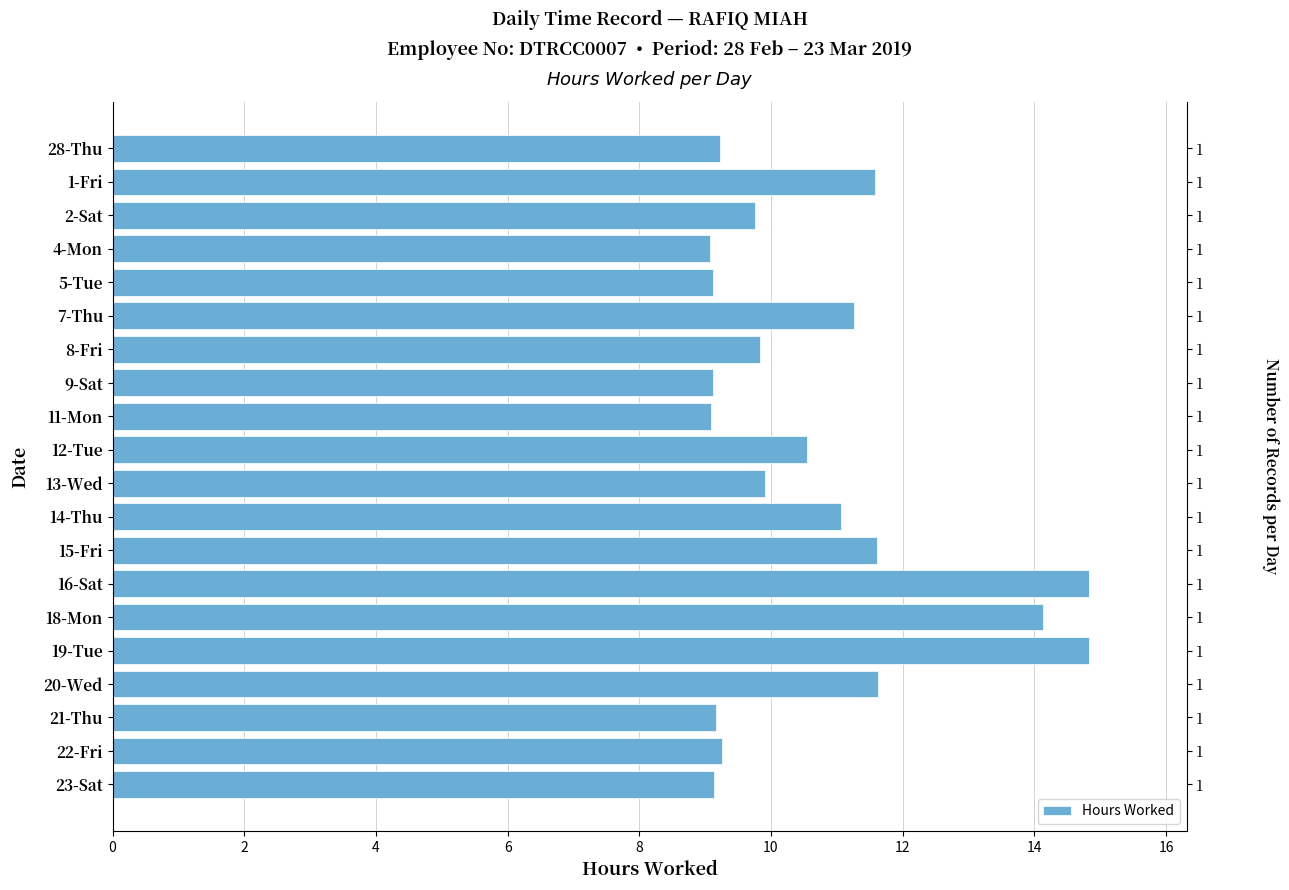

True or false: the data shows 6.3 at 7-Thu.

False